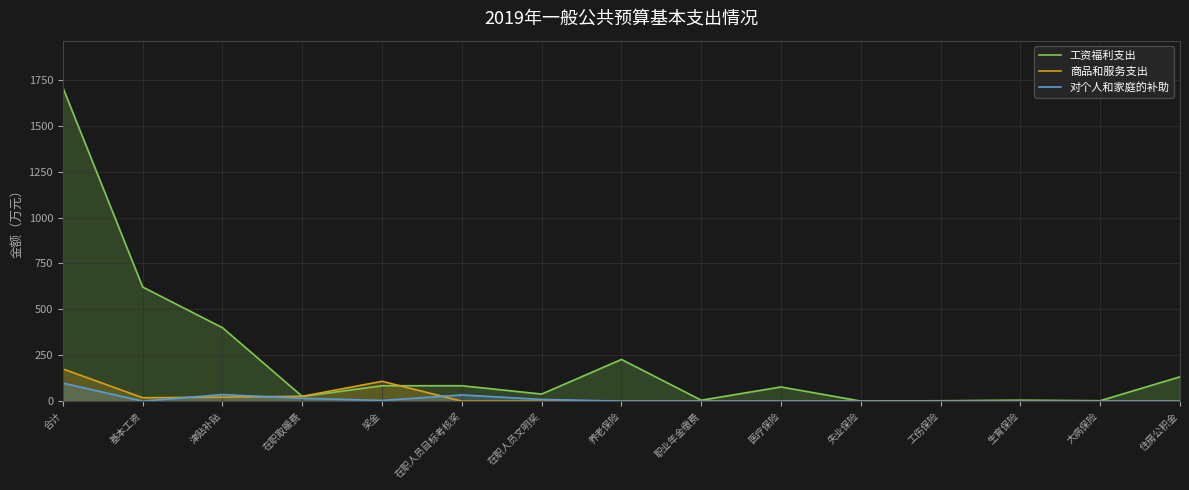

What is the difference between the maximum and minimum values in the 商品和服务支出 series?

175.7